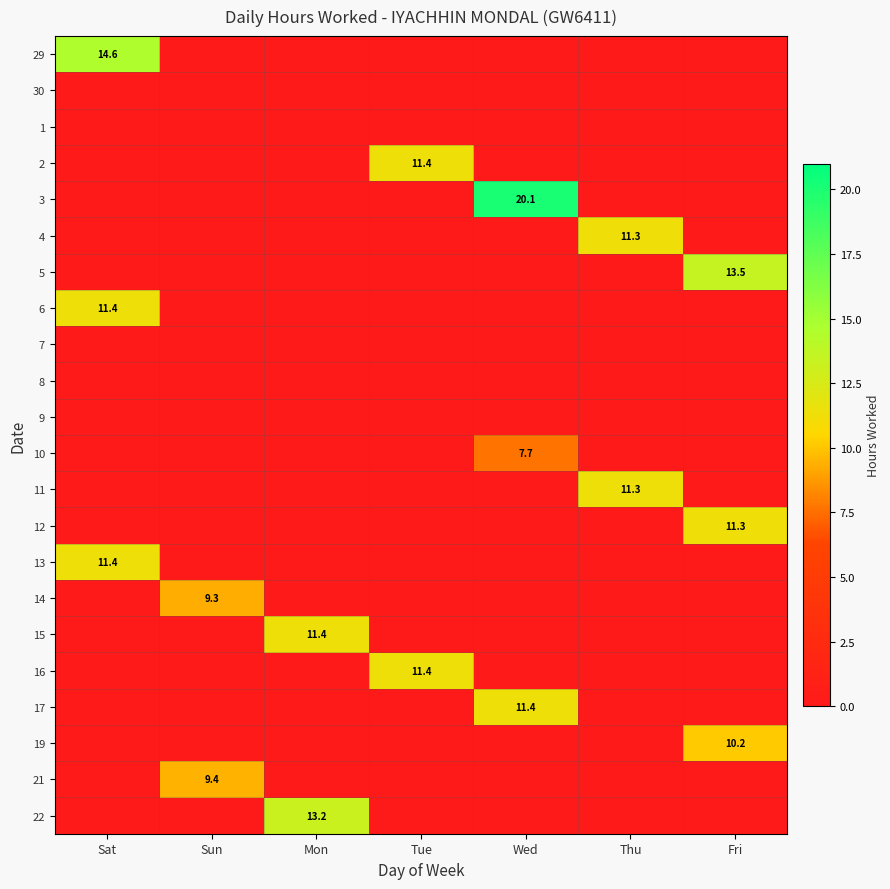

Is it true that 6 equals 4.4 at Sat?

False